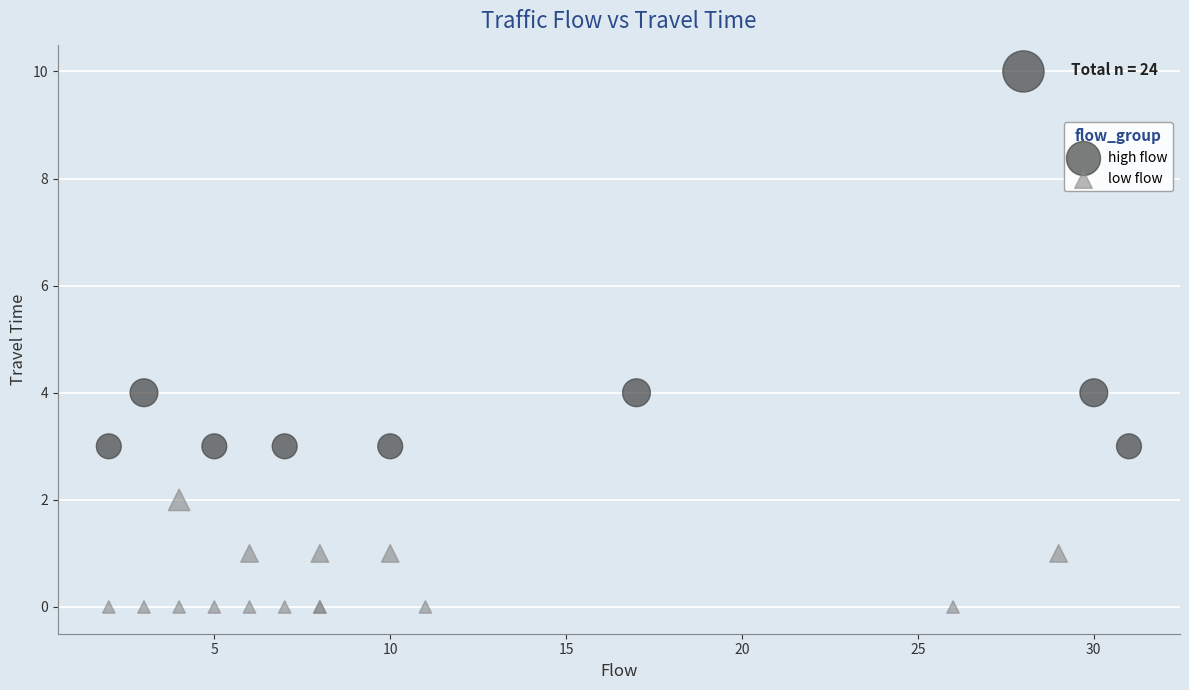

Which series has the largest Y range (max minus min)?

high flow